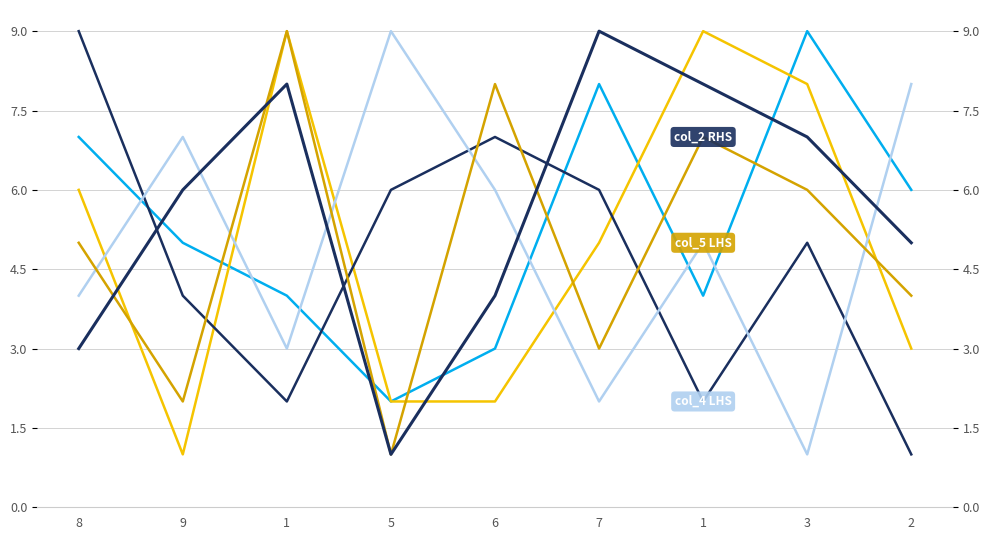

What is the value of the col_7 LHS point at the 3rd from the left?

9